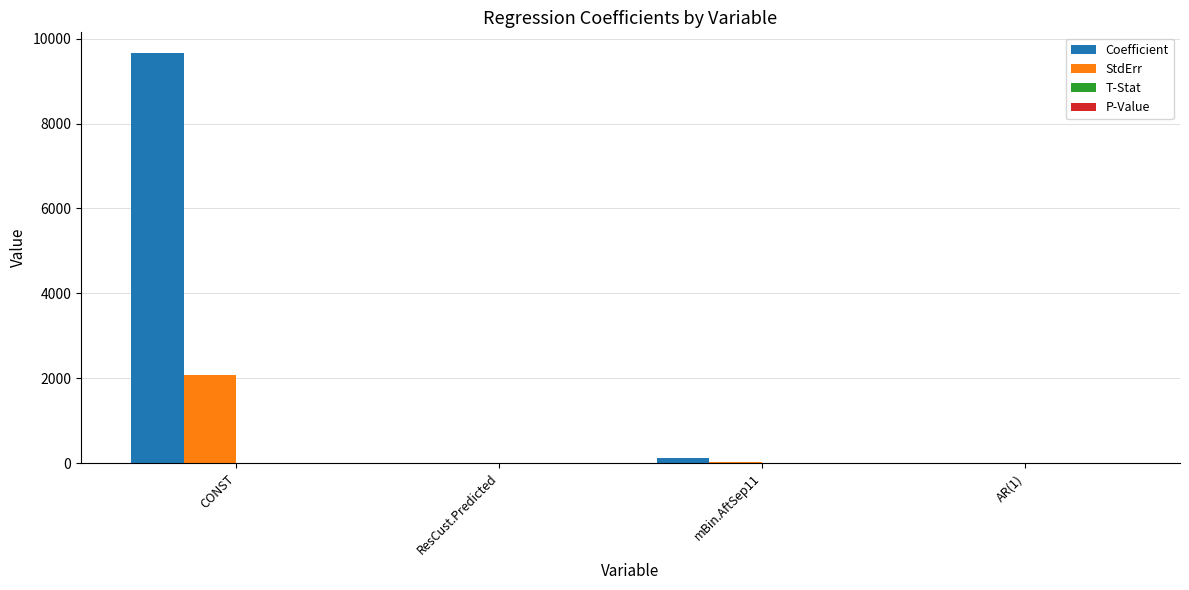

What is the sum of all StdErr values?

2095.0